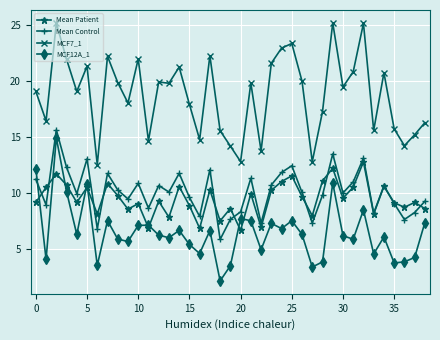

What is the value of the MCF12A_1 point at the 5th from the left?

6.3